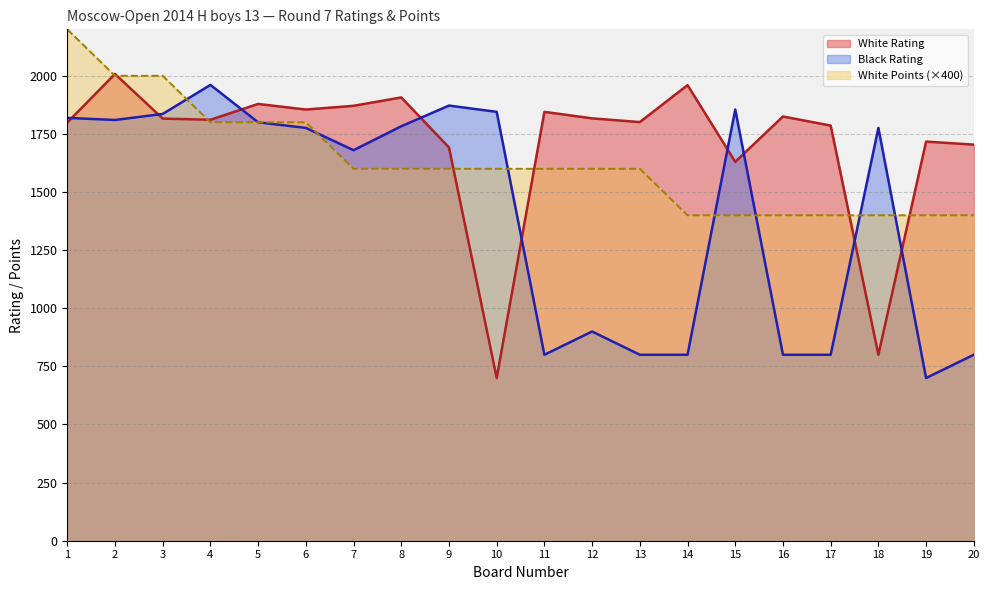

Which series has the largest total across all categories?

White Rating